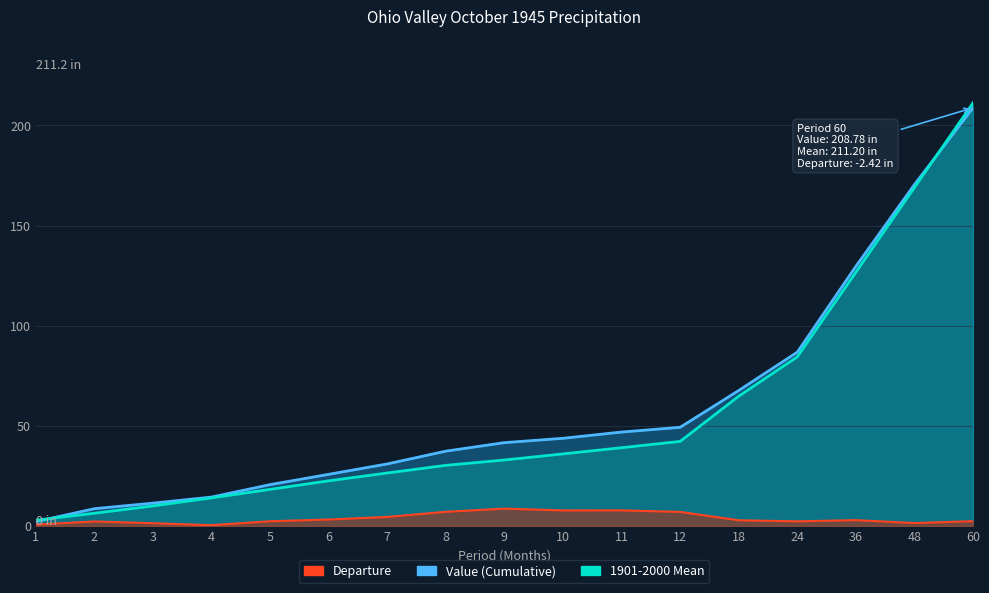

True or false: Departure has more than 2 interior local peaks.

True